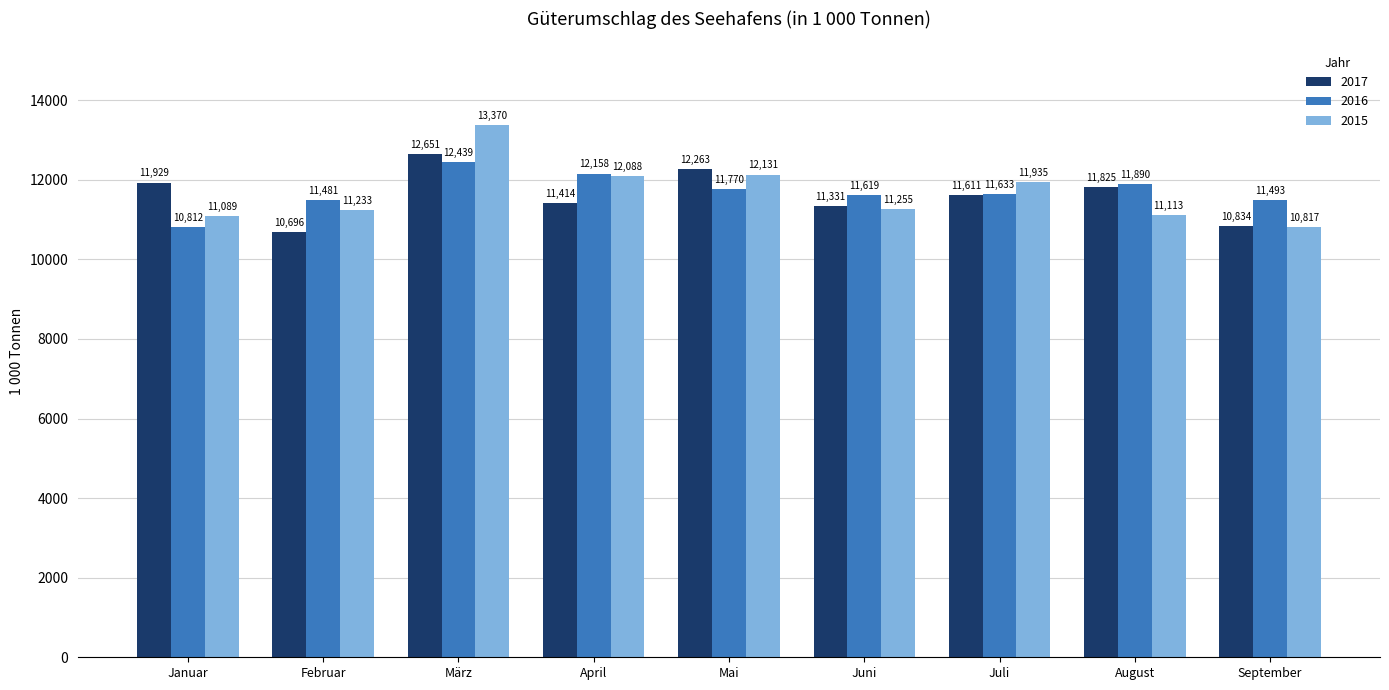

Which label corresponds to the largest value in the chart?

März